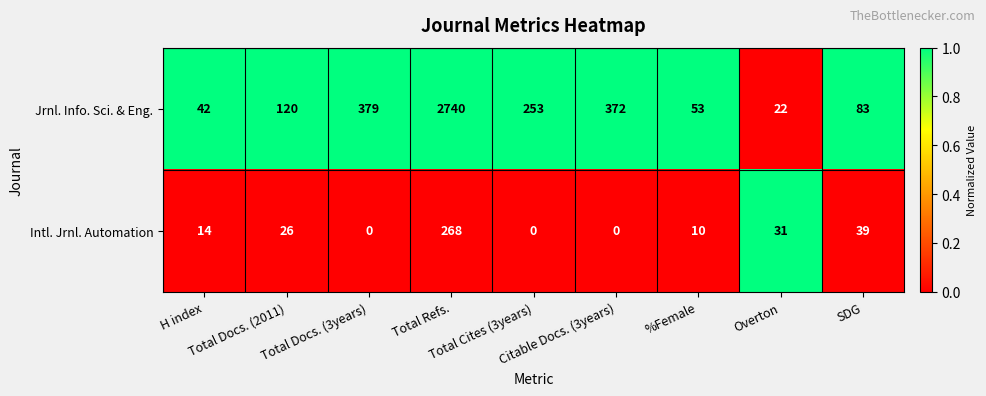

Which series has the largest total across all categories?

Jrnl. Info. Sci. & Eng.